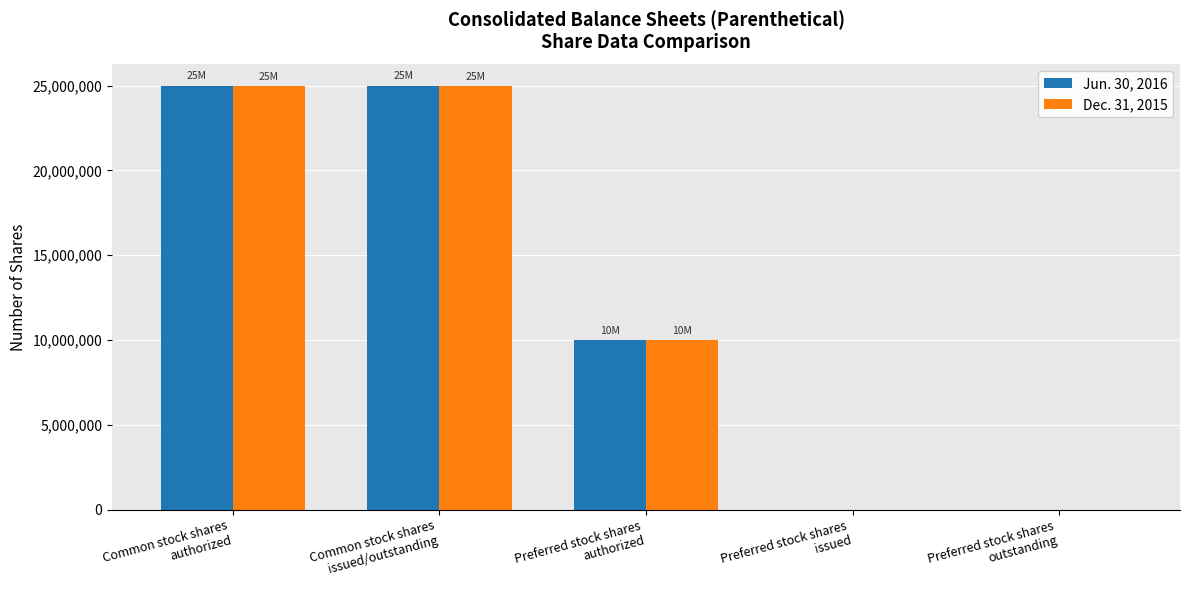

At which label is Dec. 31, 2015 closest to 12486257?

Preferred stock shares
authorized